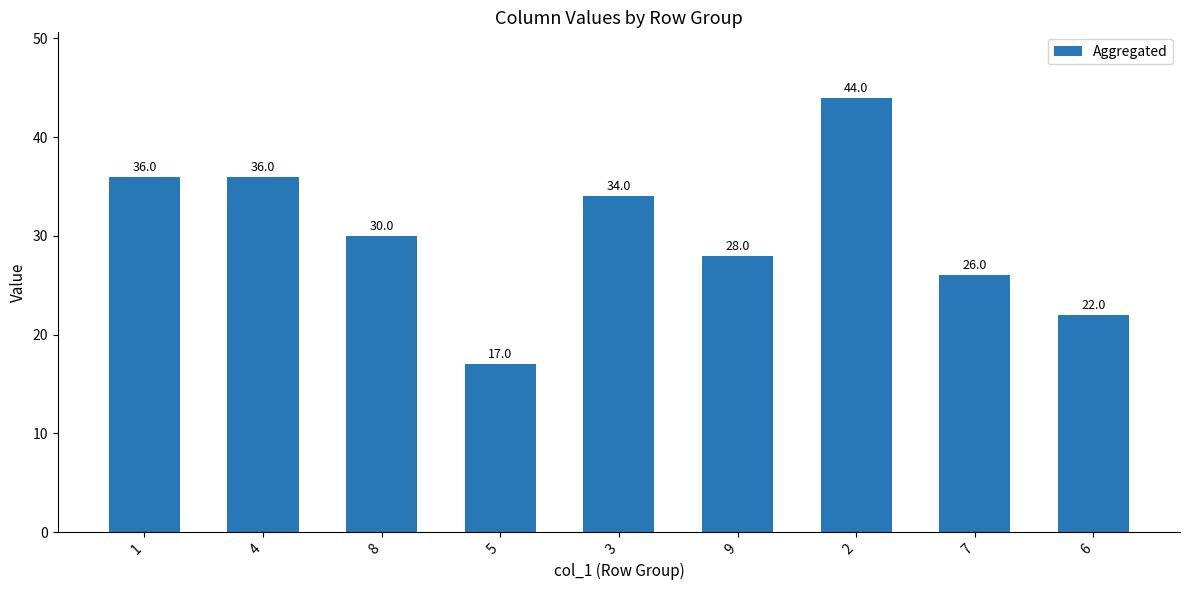

Which label corresponds to the smallest value in the chart?

5